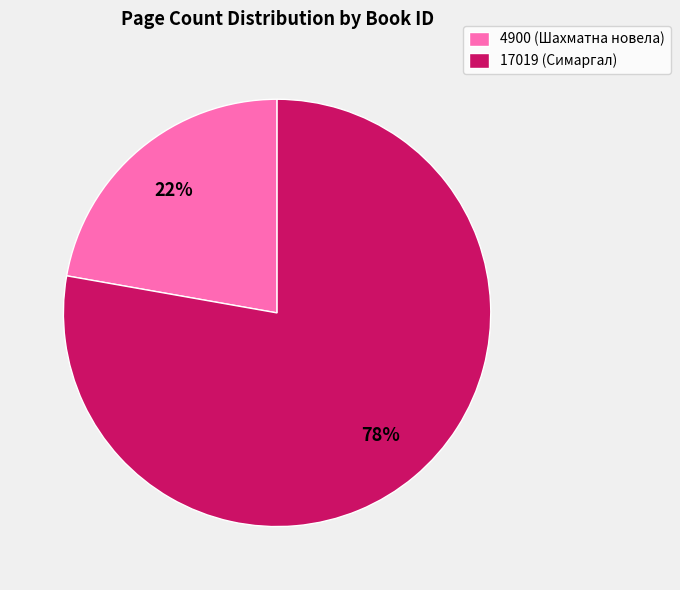

Is it true that 17019 is 78% of the pie?

True